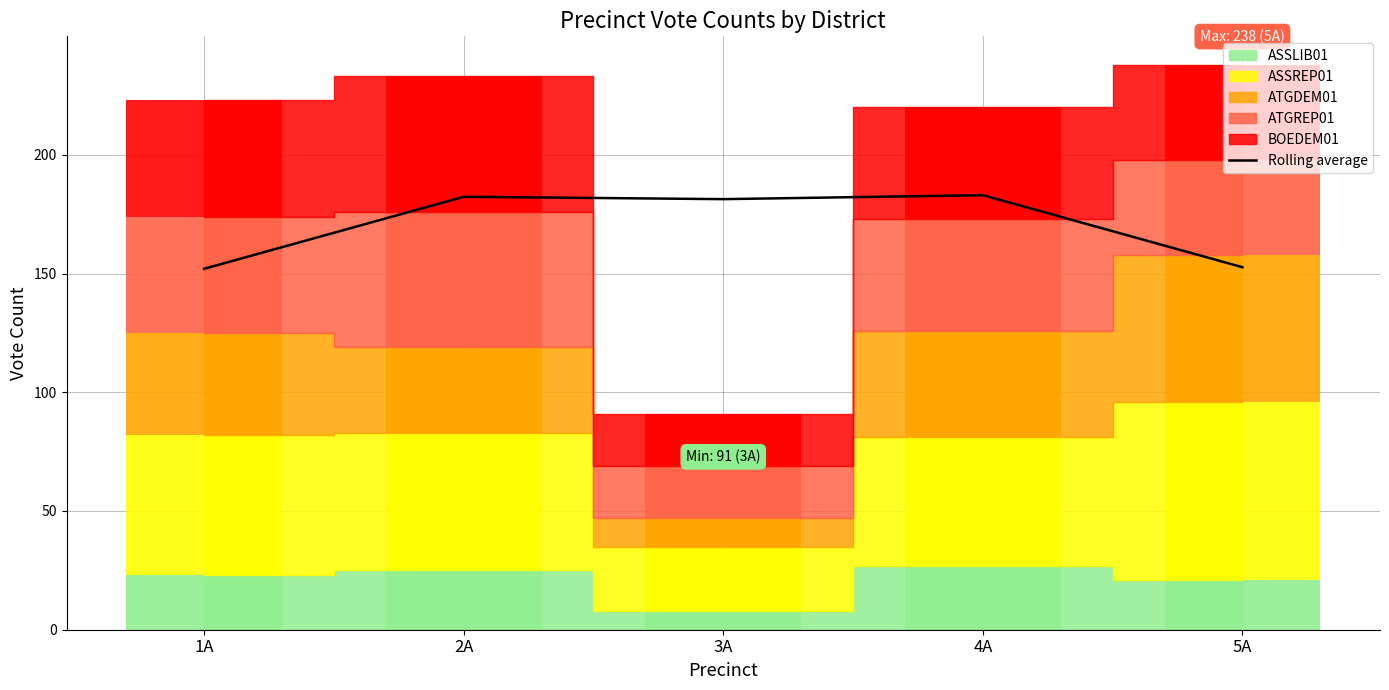

Reading right to left, extract all data points from this chart.

5A=152.7	4A=183.0	3A=181.3	2A=182.3	1A=152.0